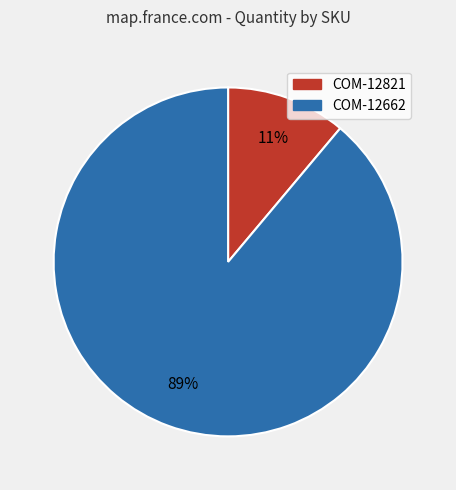

Combined, do COM-12821 and COM-12662 account for over 50%?

Yes